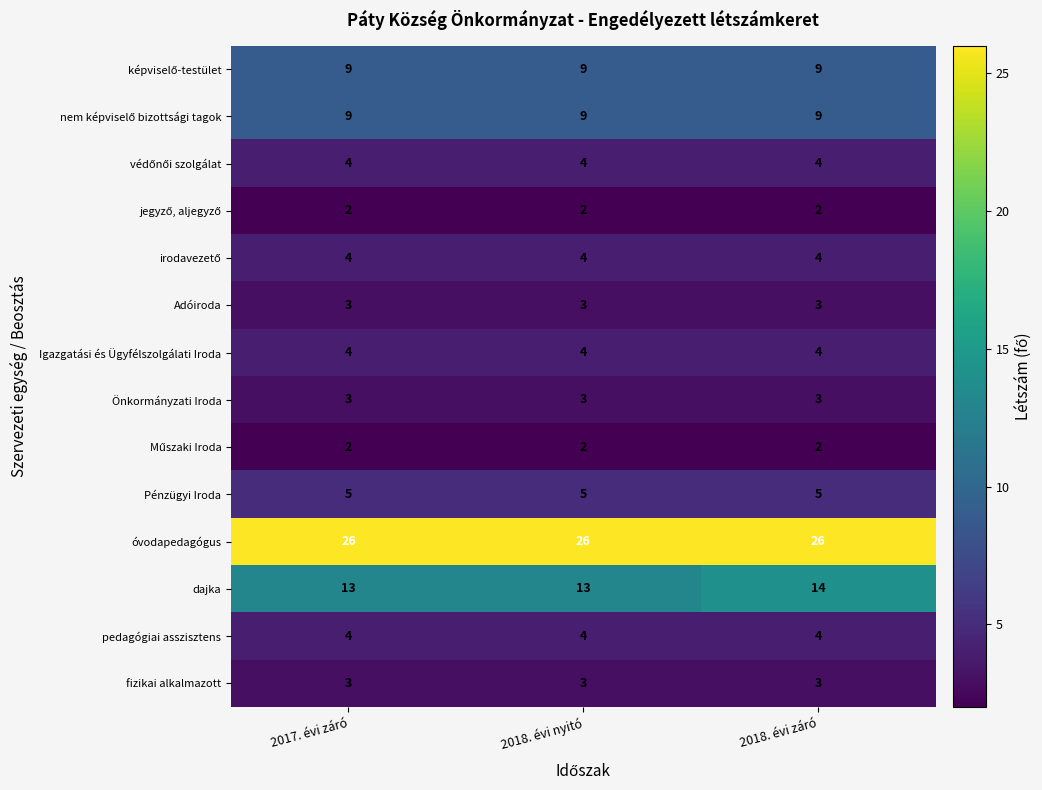

True or false: Önkormányzati Iroda has a value of 3 at 2017. évi záró.

True